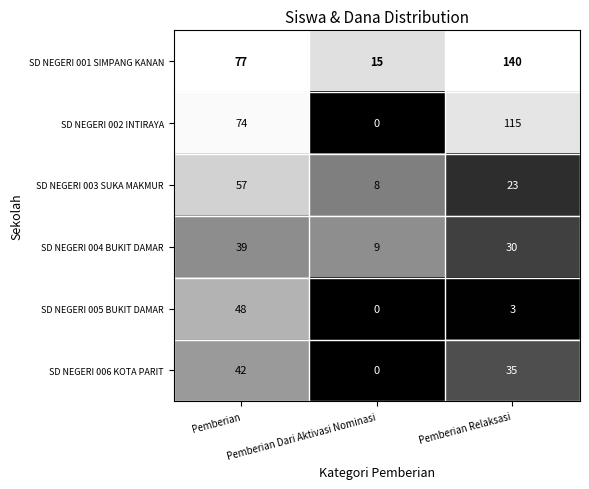

Count the number of data series in this chart.

6